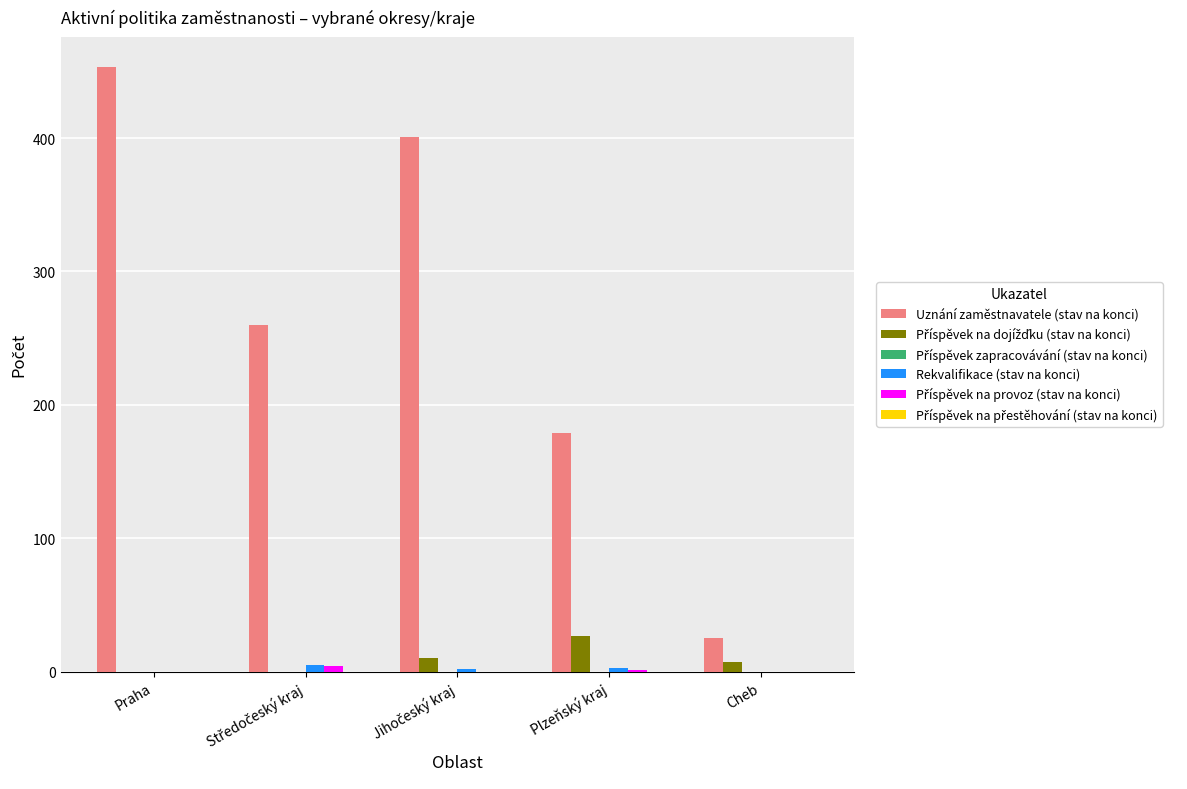

At which category is the sum across all series the highest?

Praha